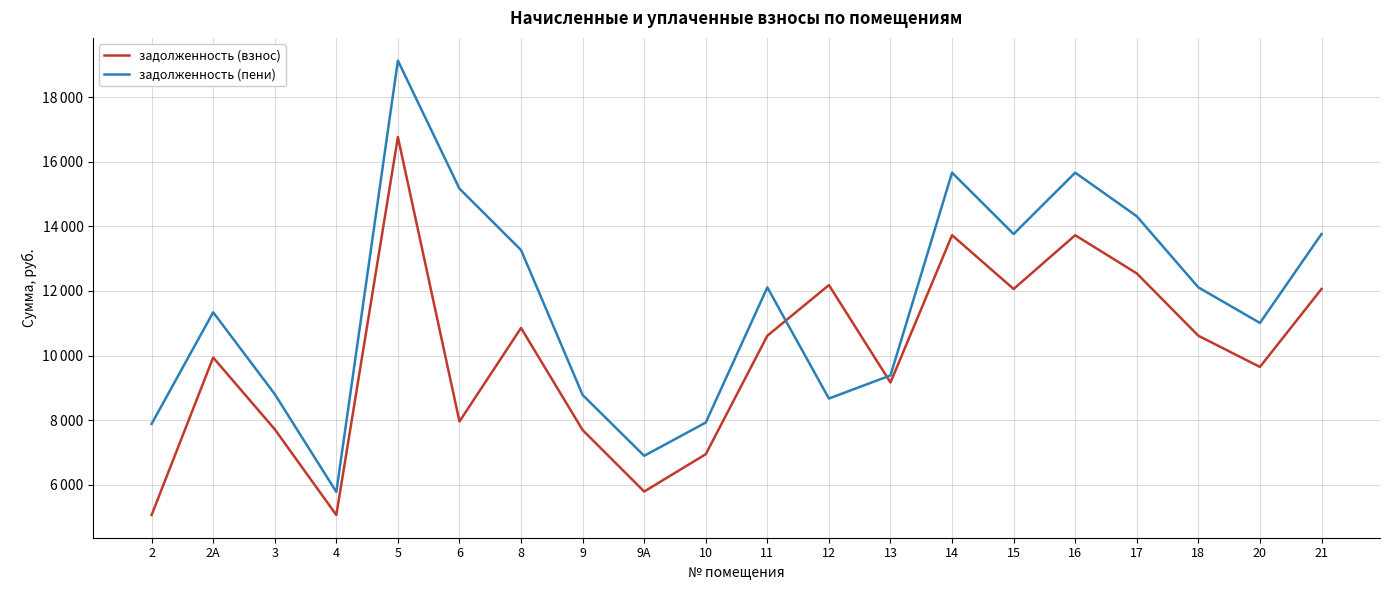

At which category is the sum across all series the highest?

5